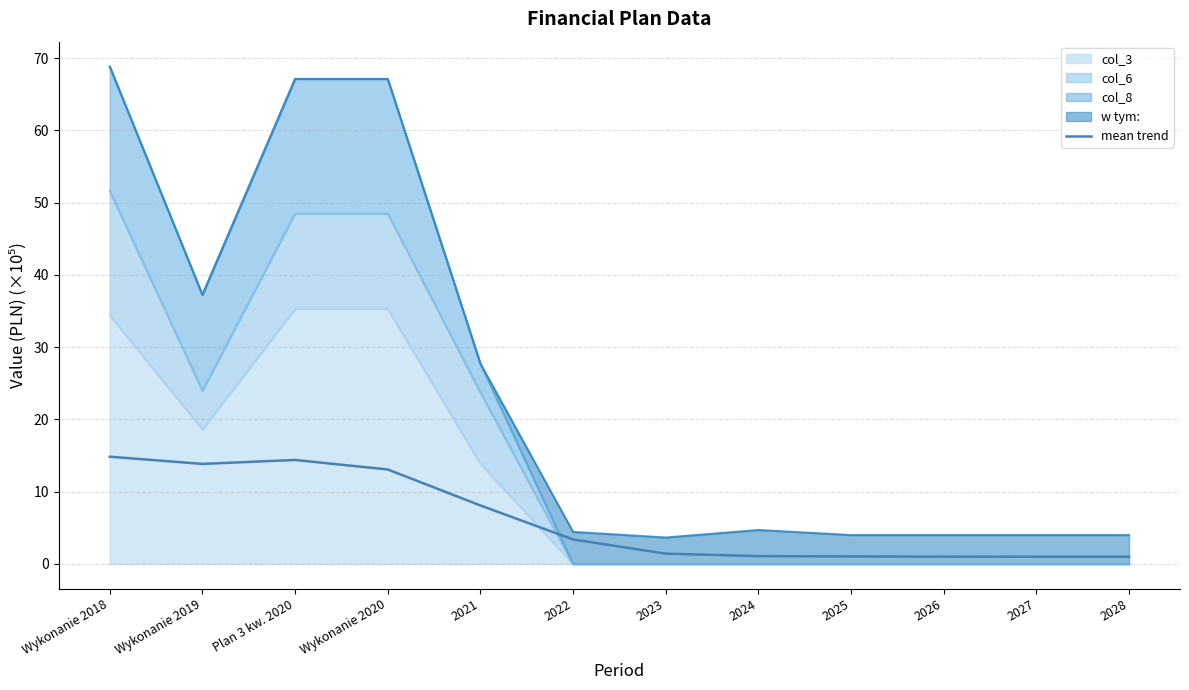

True or false: there are more than 1 points higher than both neighbors.

False